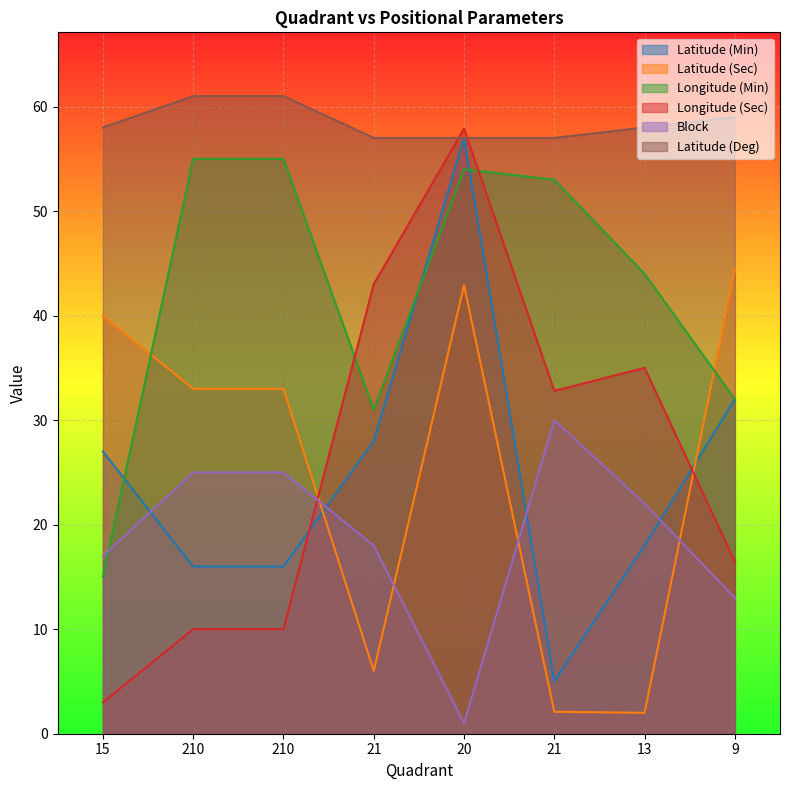

The Latitude (Deg) series shows 57.0 at 20. True or false?

True